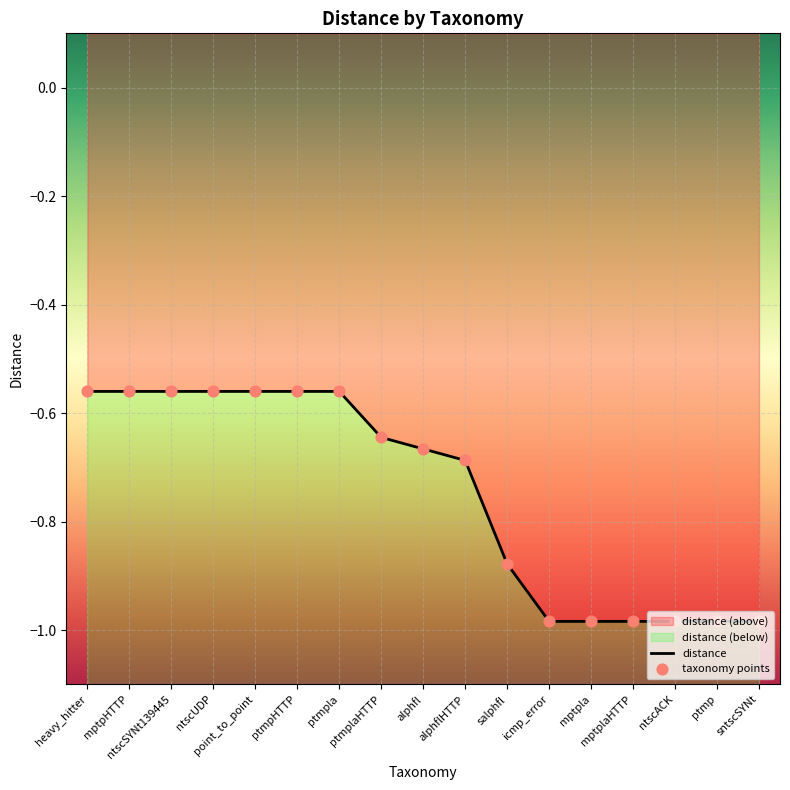

Which series reaches the maximum Y coordinate?

distance